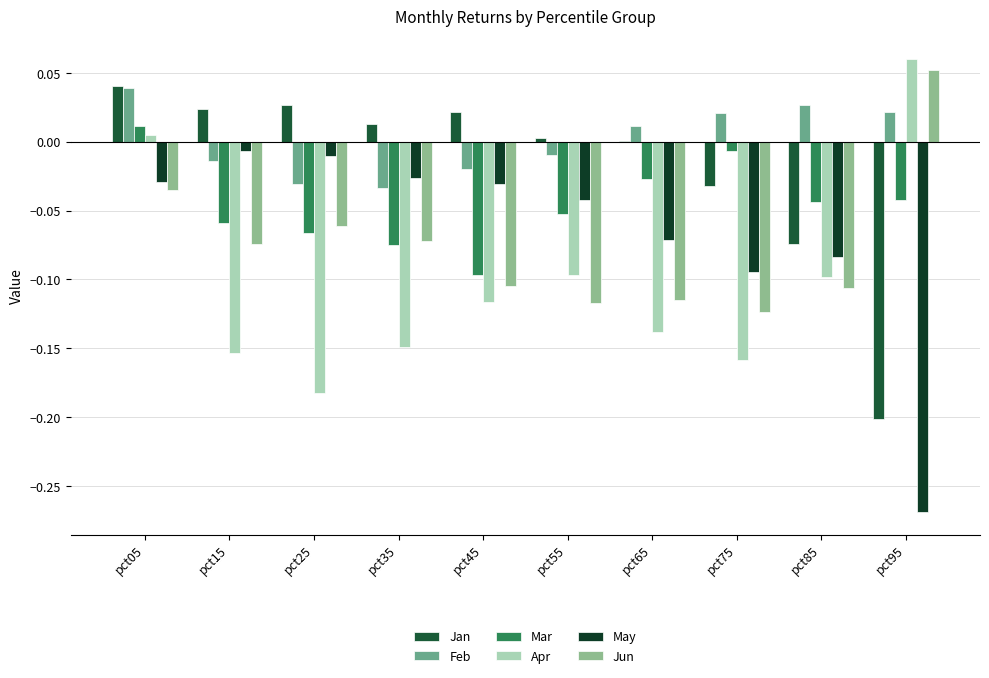

Count the number of categories in the chart.

10